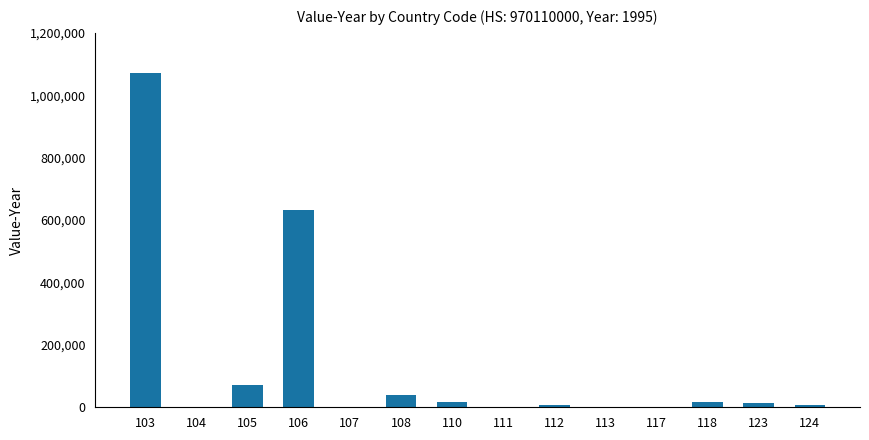

What is the sum of all values?

1879346